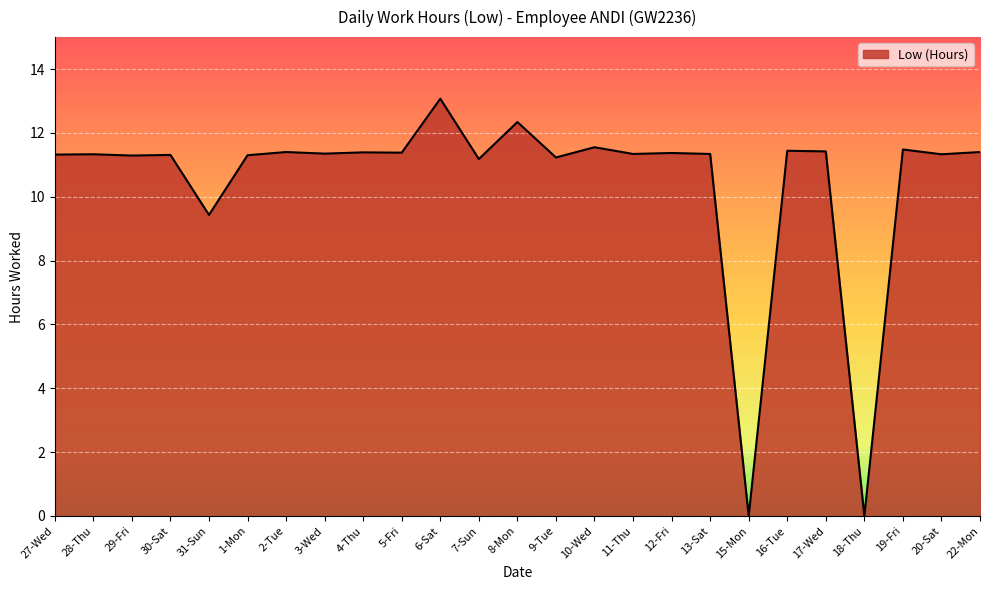

Where does the data first go above 11?

27-Wed